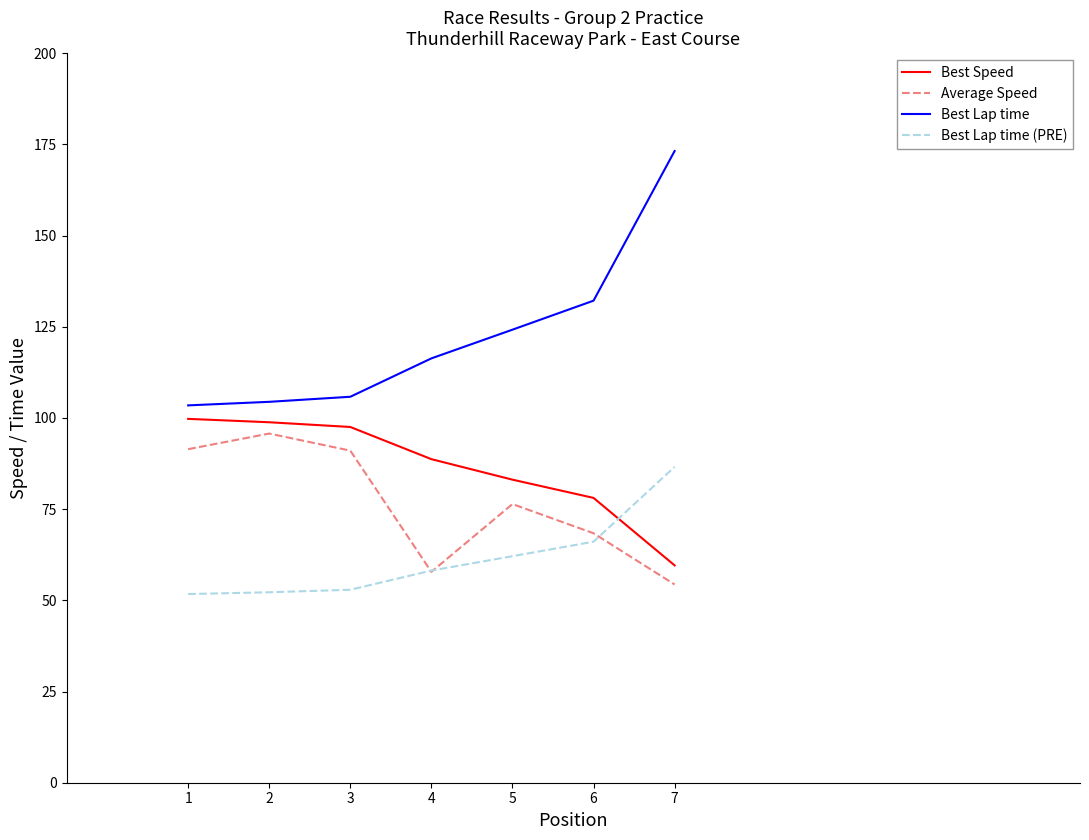

The value of Best Speed at 3 is 48.7. True or false?

False